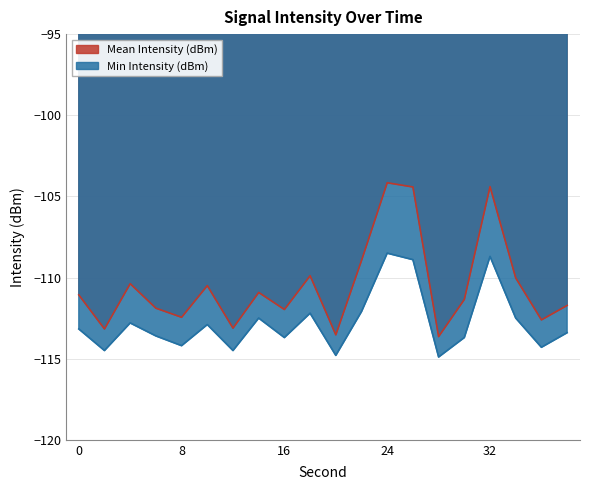

True or false: Mean Intensity (dBm) and Min Intensity (dBm) cross at least once.

False